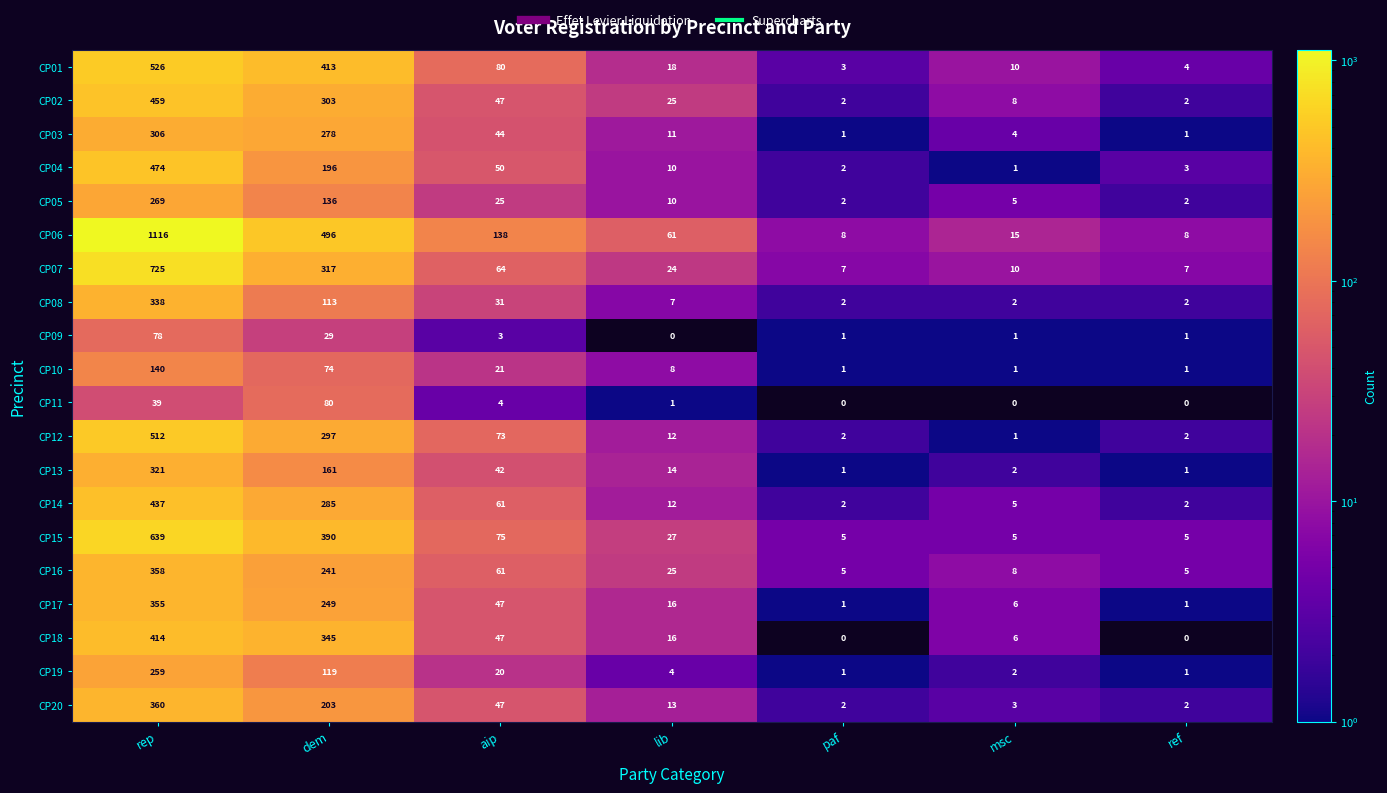

Count the number of categories in the chart.

7